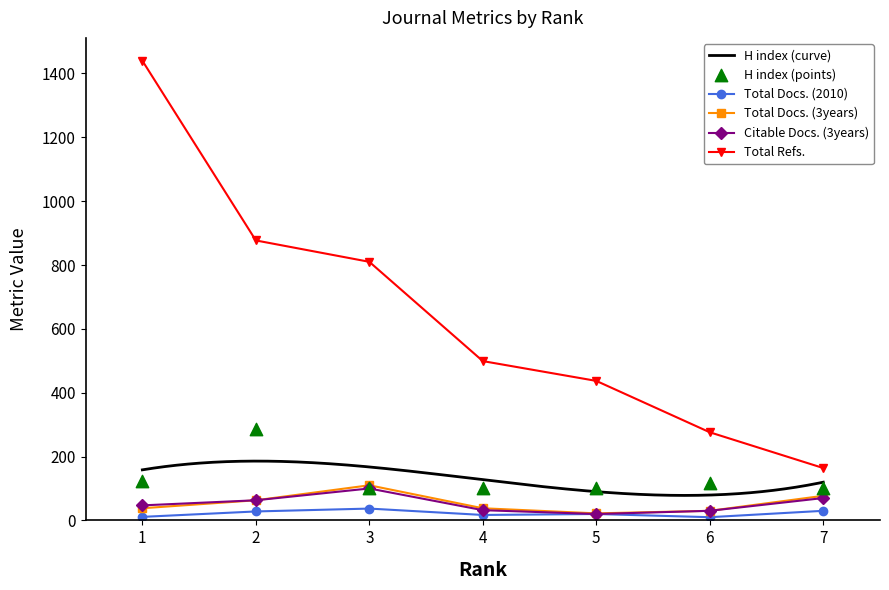

Which series reaches the maximum Y coordinate?

Total Refs.